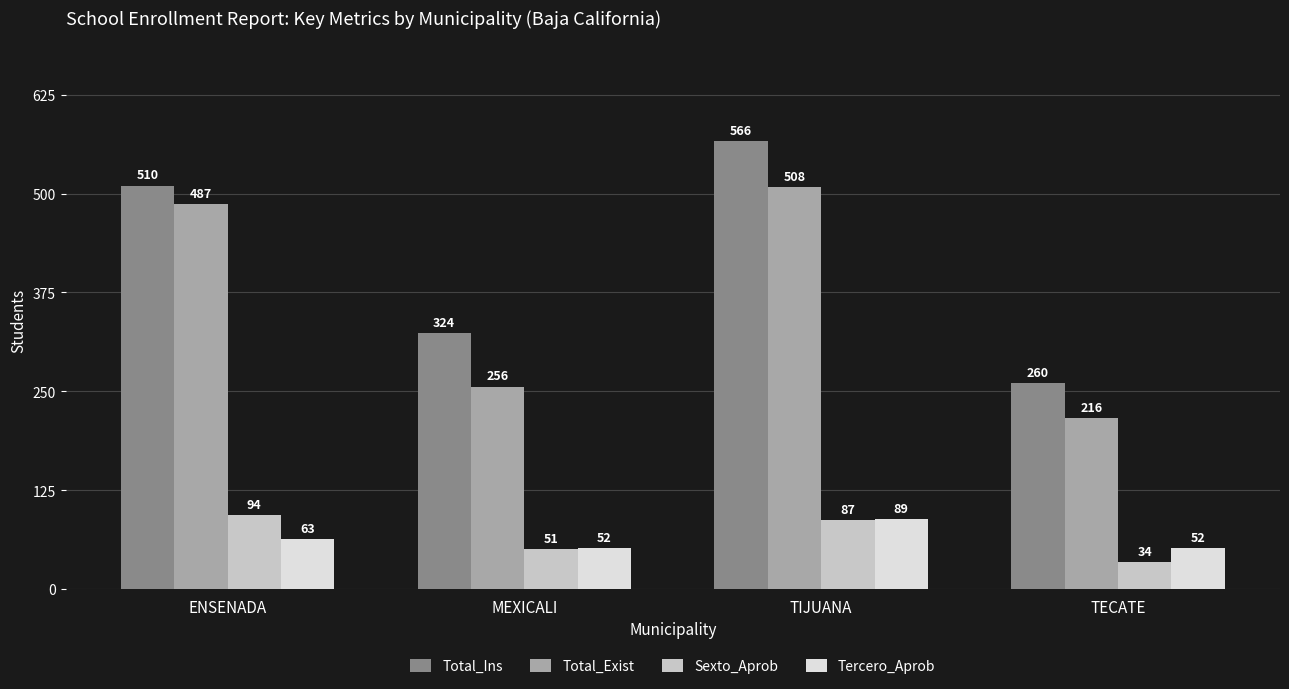

What is the difference between the Sexto_Aprob values at ENSENADA and TECATE?

60